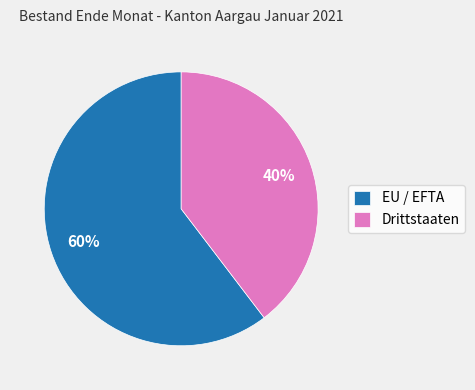

Which has a higher value, EU / EFTA or Drittstaaten?

EU / EFTA